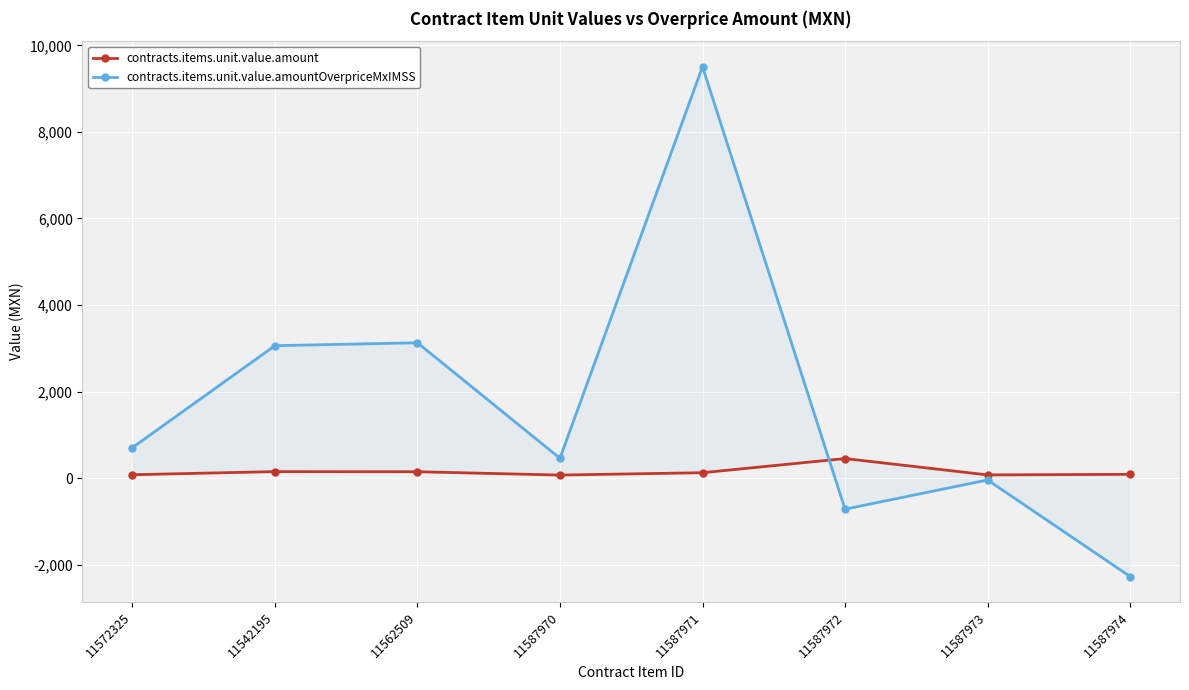

How many values in the contracts.items.unit.value.amountOverpriceMxIMSS series exceed 702?

4